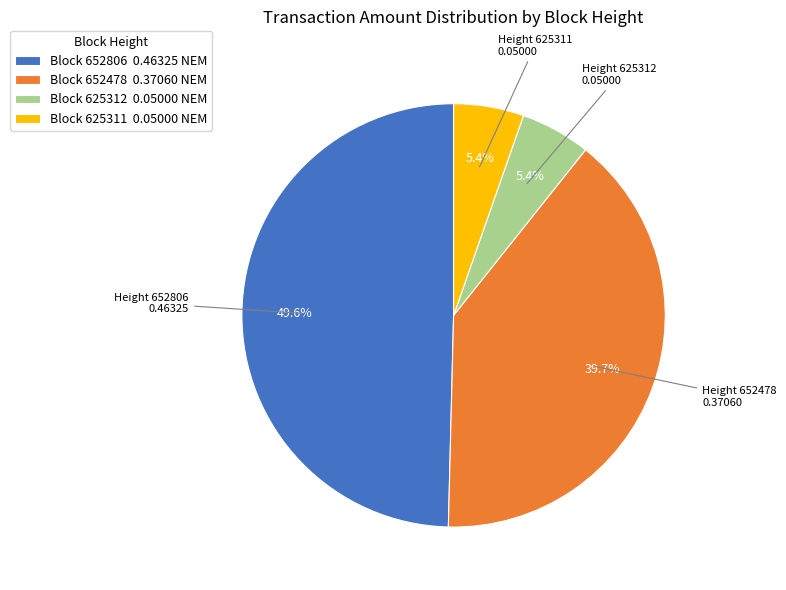

Is there any slice that represents more than half of the pie?

No